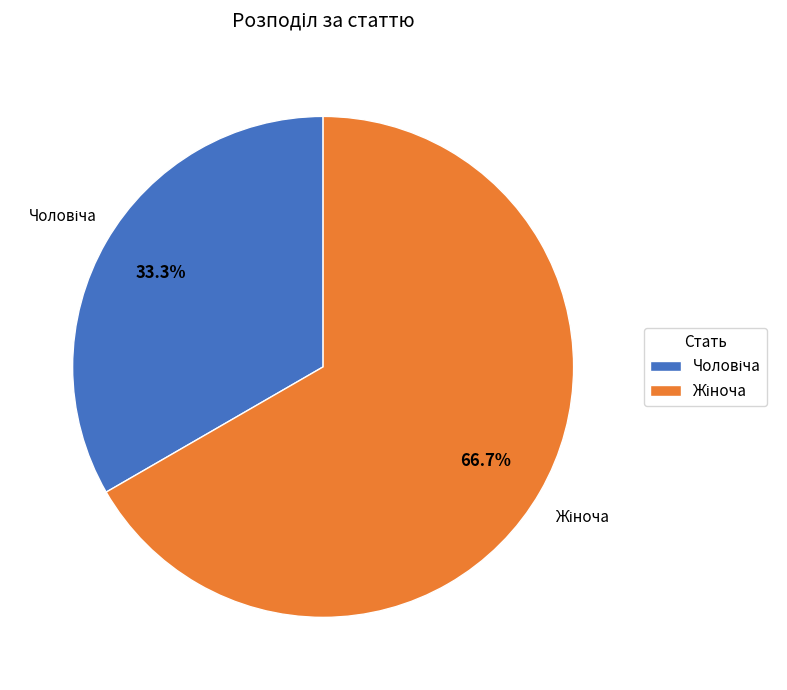

How many slices are in this pie chart?

2